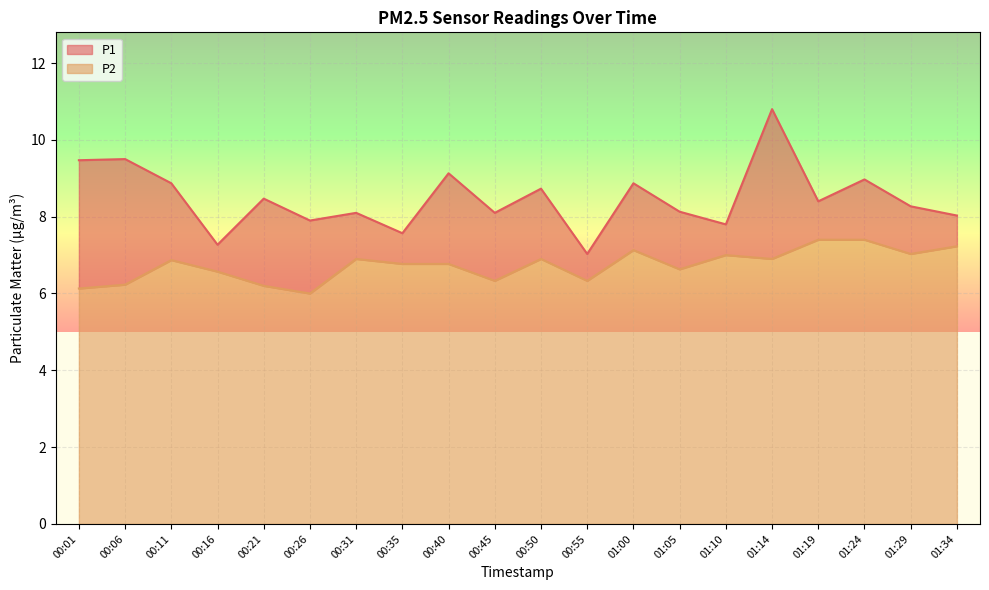

At how many categories does at least one series exceed 10?

1